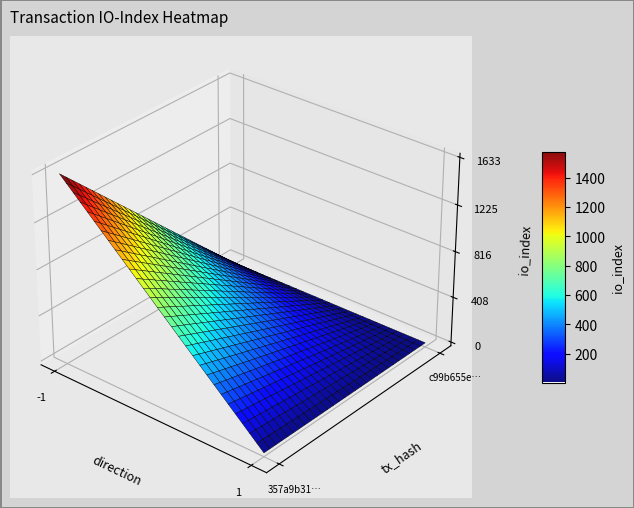

How many positive values does the 357a9b310888894d26ec68e606594ed6248bcfa series have?

1